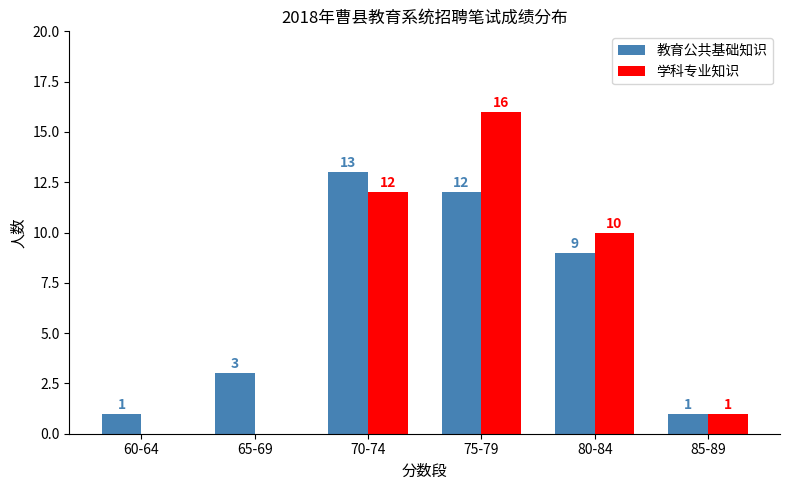

At which category does the chart reach its peak across all series?

75-79